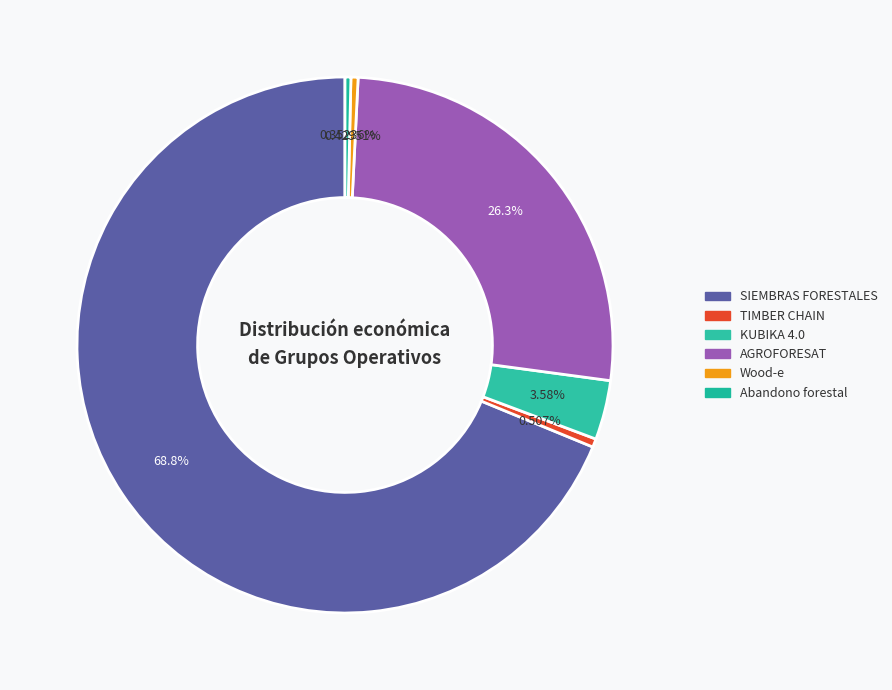

How much of the chart is everything except KUBIKA 4.0?

96.4%